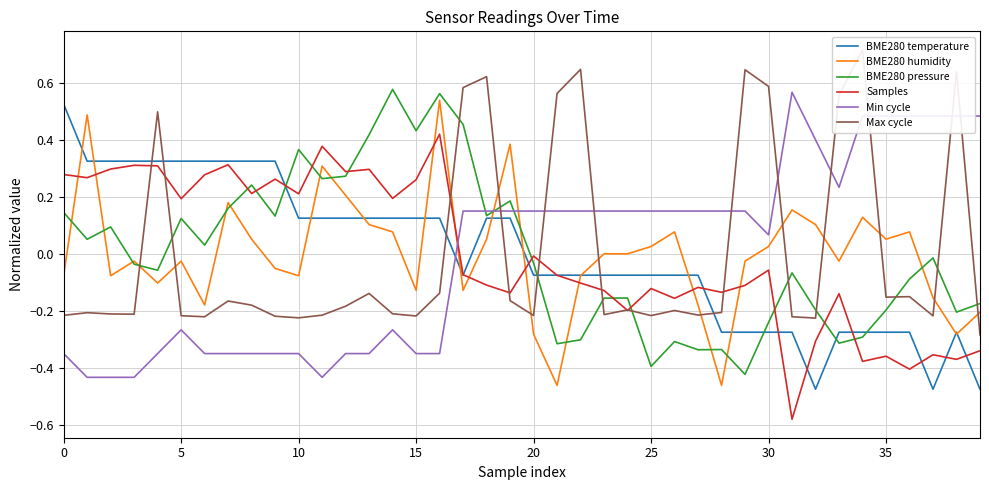

How many data points in Samples are less than 0?

23